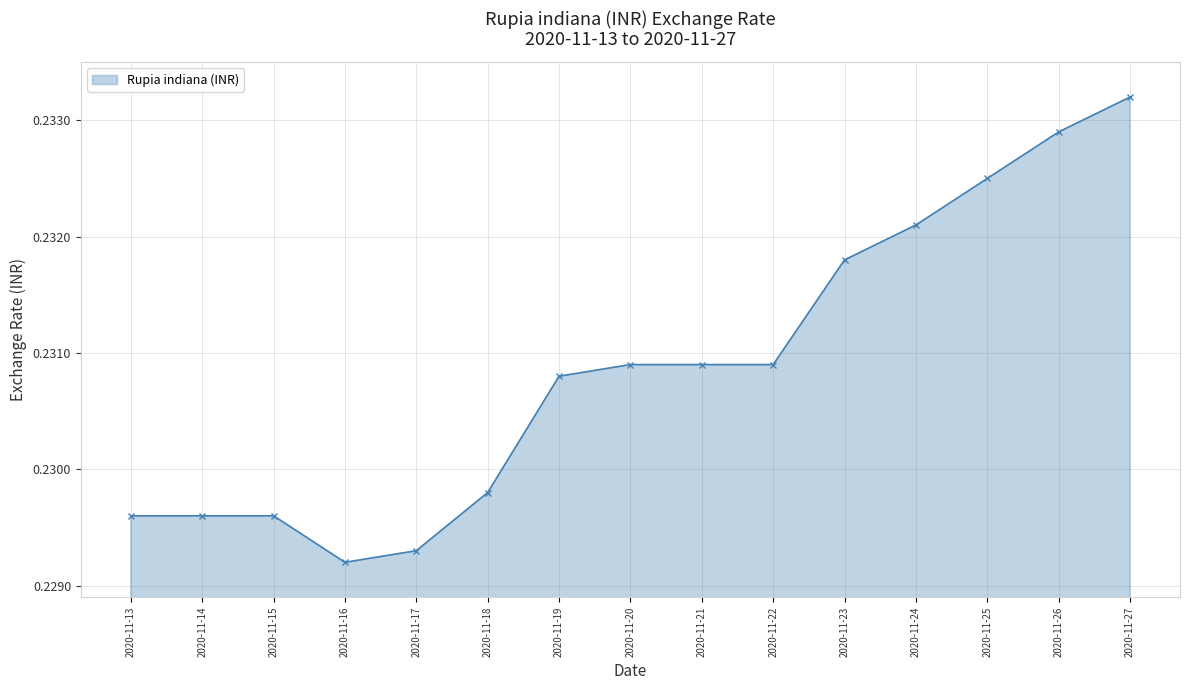

Is it true that the value at 2020-11-16 is 0.1?

False